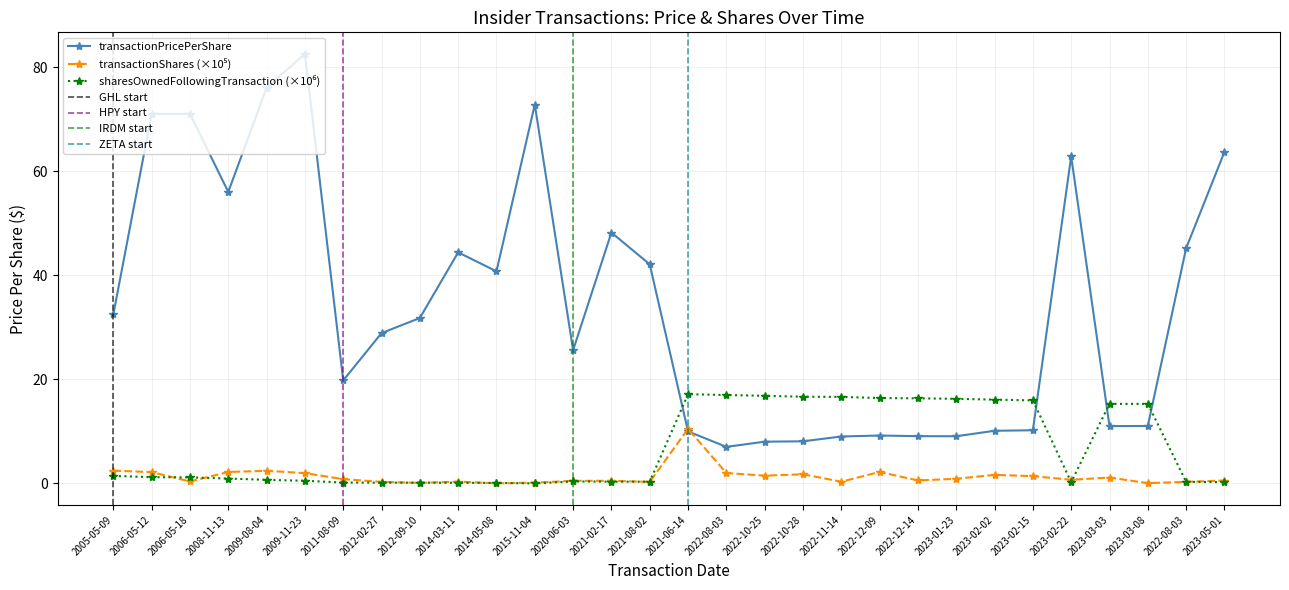

Is this an area chart (filled region under the line)?

No